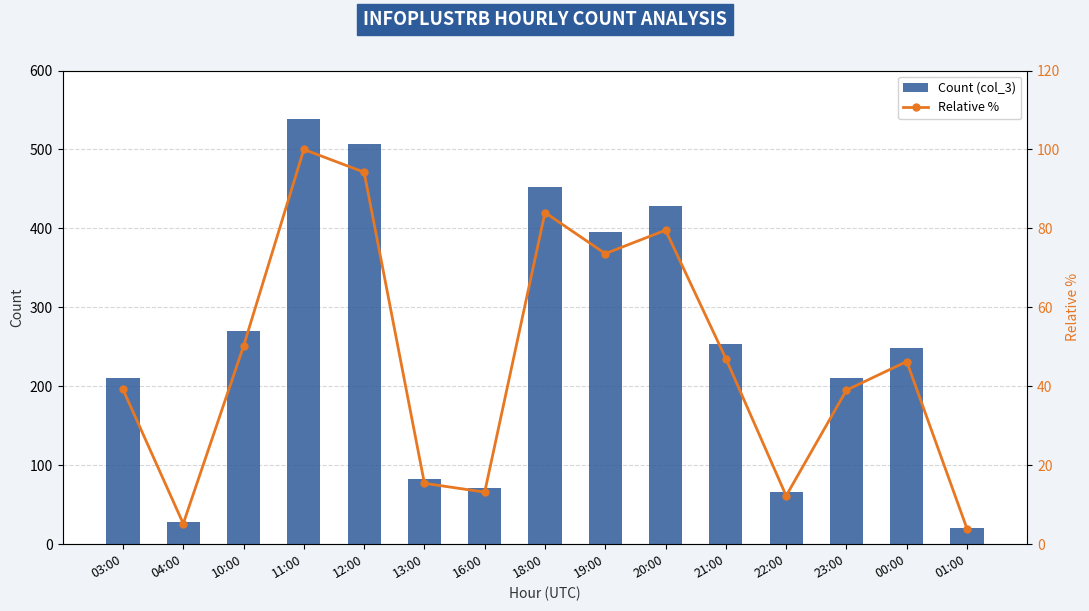

What are all the series names shown in the legend?

Count (col_3), Relative %